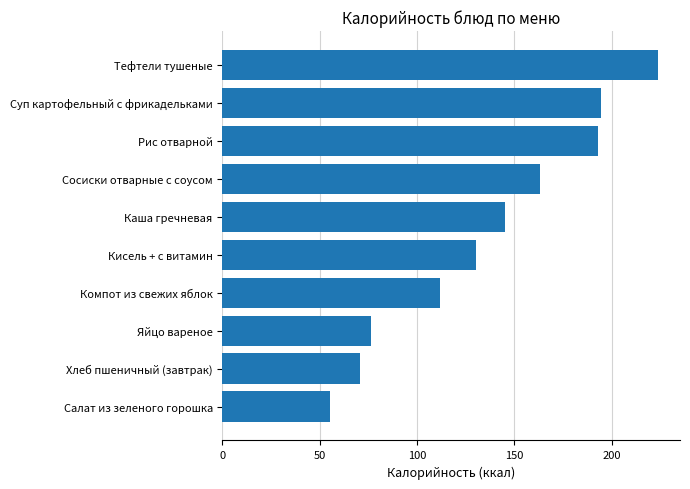

Reading bottom to top, transcribe all the data shown in this chart.

55.4	70.5	76.4	112.0	130.1	145.4	163.0	193.0	194.5	223.9